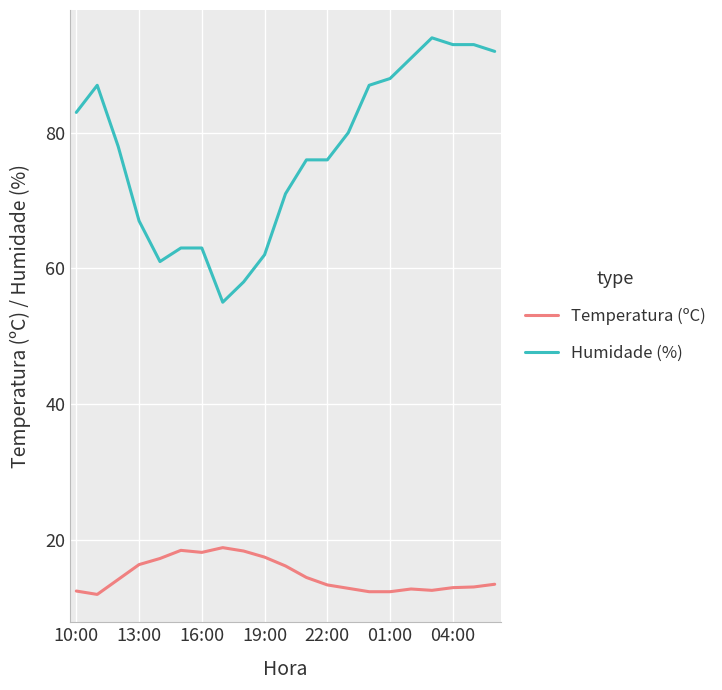

What is the maximum value shown in the chart?

94.0